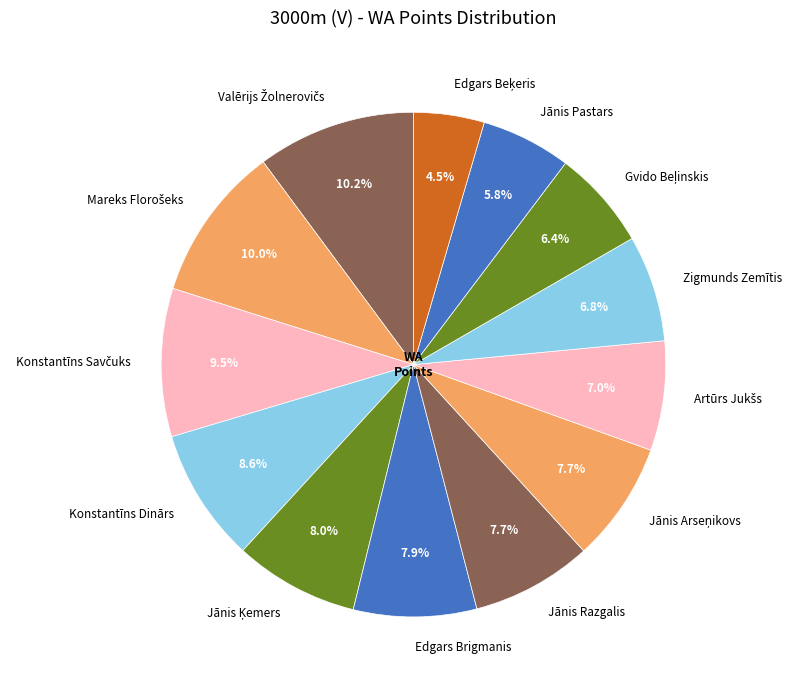

Which has a higher value, Zigmunds Zemītis or Jānis Pastars?

Zigmunds Zemītis